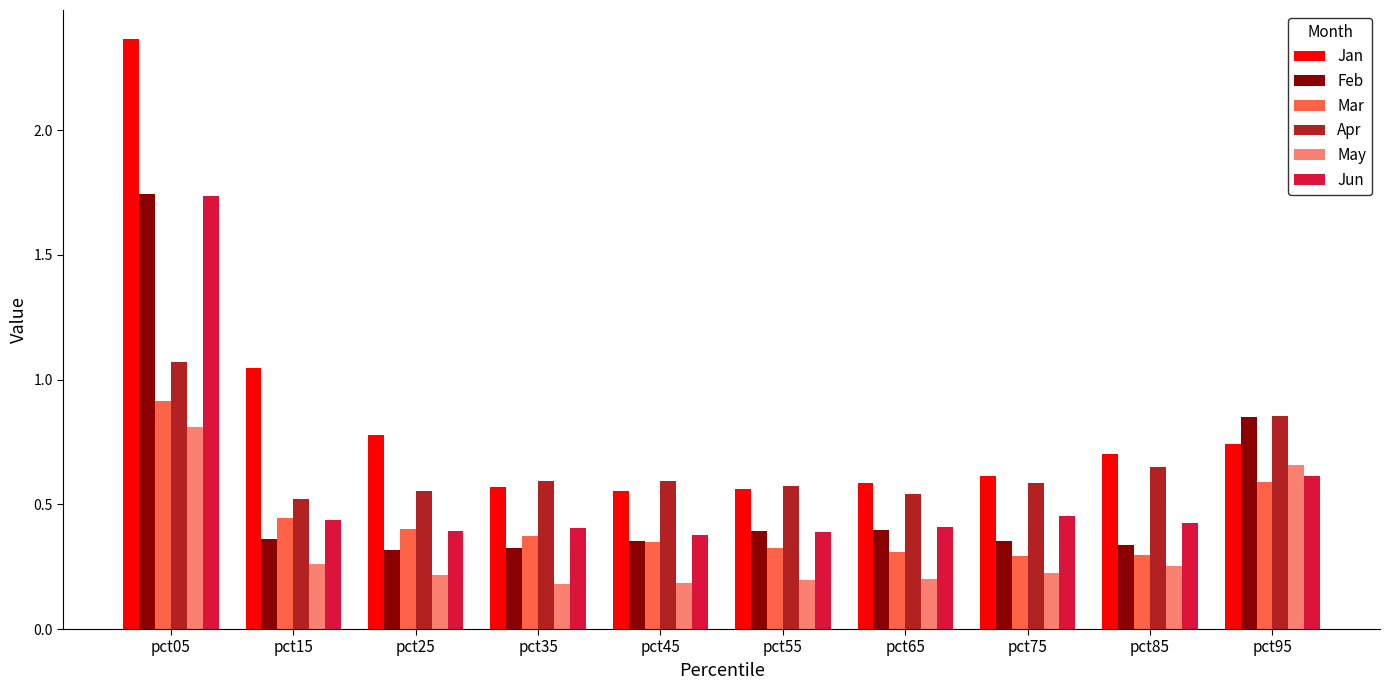

Is it true that Jan equals 0.9 at pct35?

False